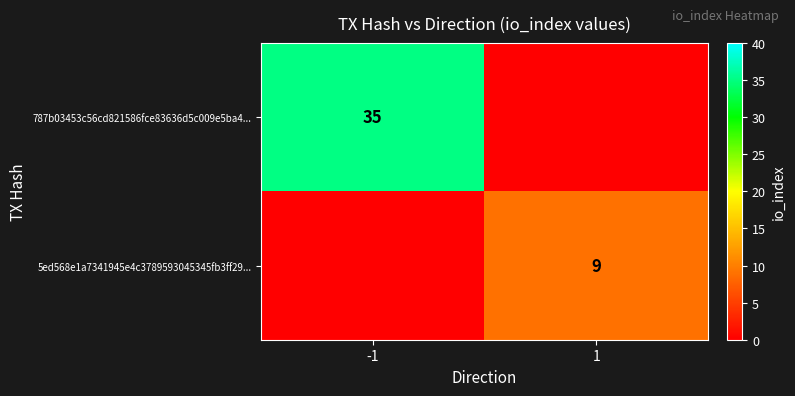

Is it true that 5ed568e1a7341945e4c3789593045345fb3ff29... equals 12 at 1?

False